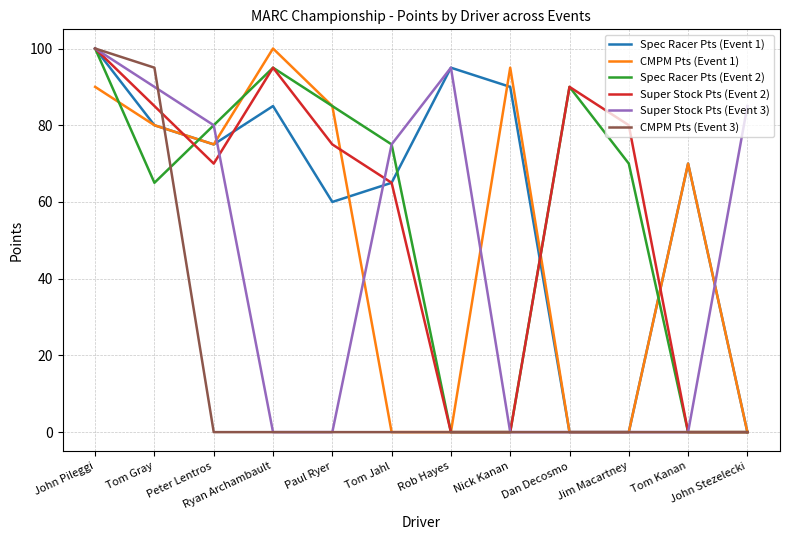

What is the total value across all series at Nick Kanan?

185